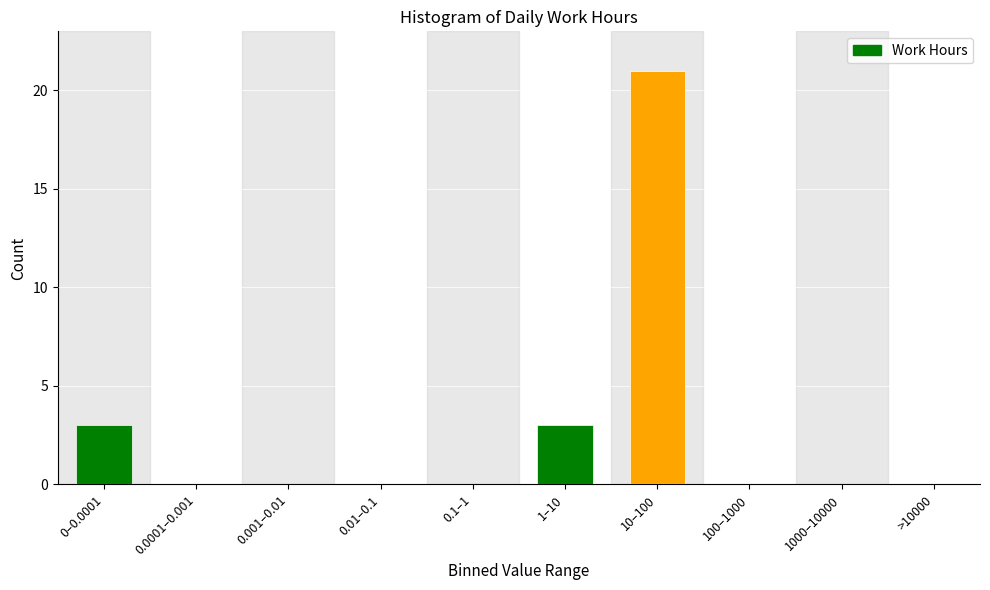

Reading left to right, list all the values displayed in this chart.

0–0.0001=3	0.0001–0.001=0	0.001–0.01=0	0.01–0.1=0	0.1–1=0	1–10=3	10–100=21	100–1000=0	1000–10000=0	>10000=0